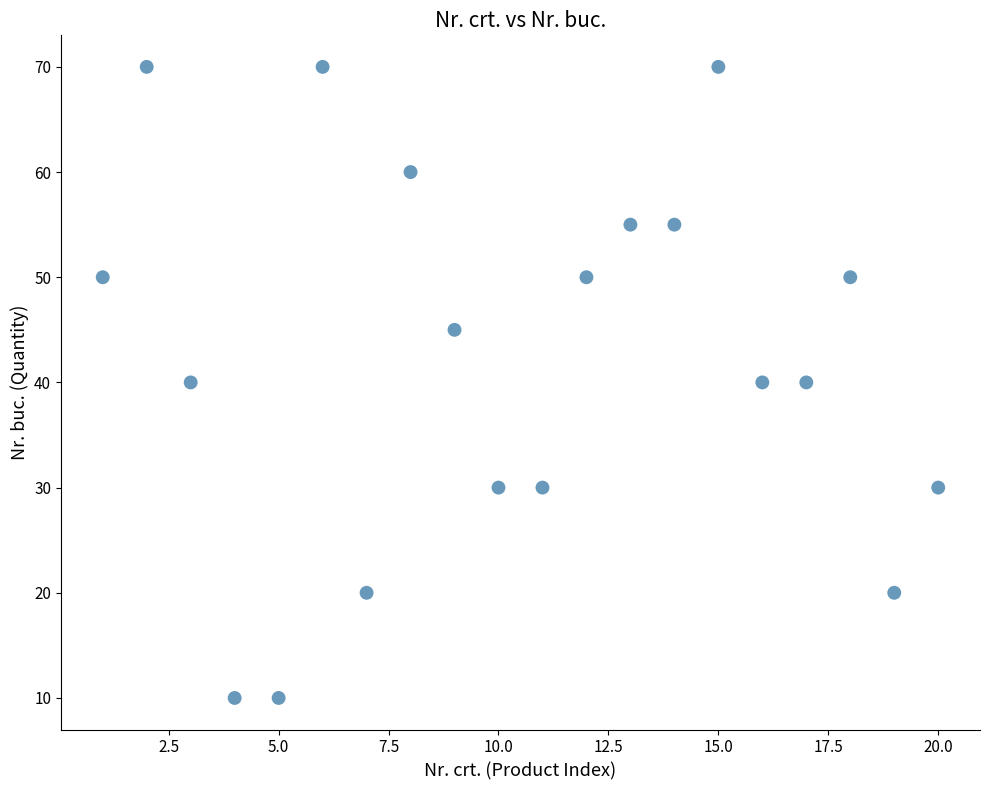

What is the range of X values (max minus min)?

19